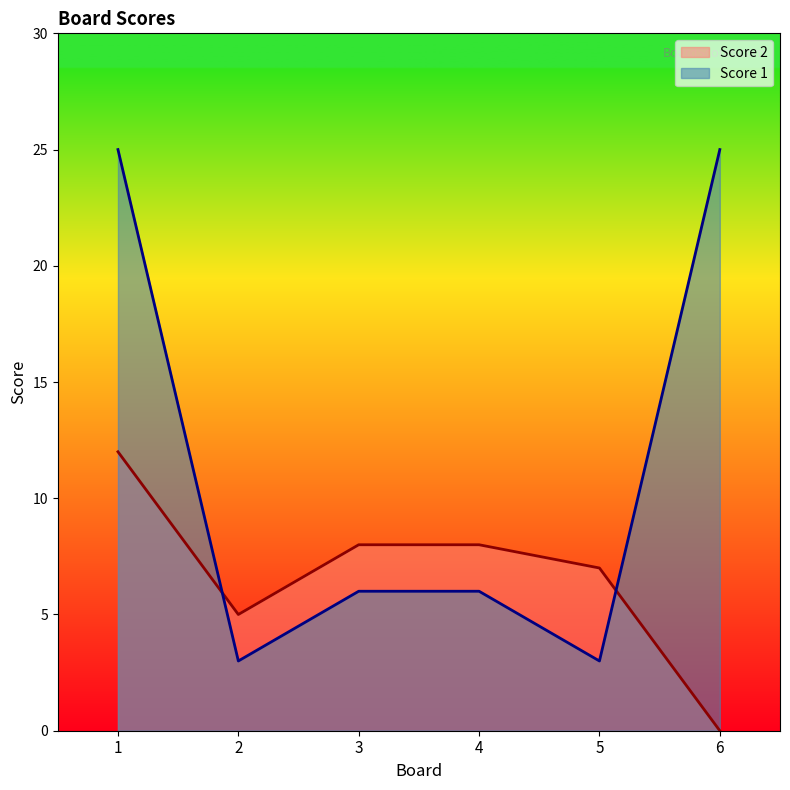

What is the difference between the highest and lowest values at 6?

25